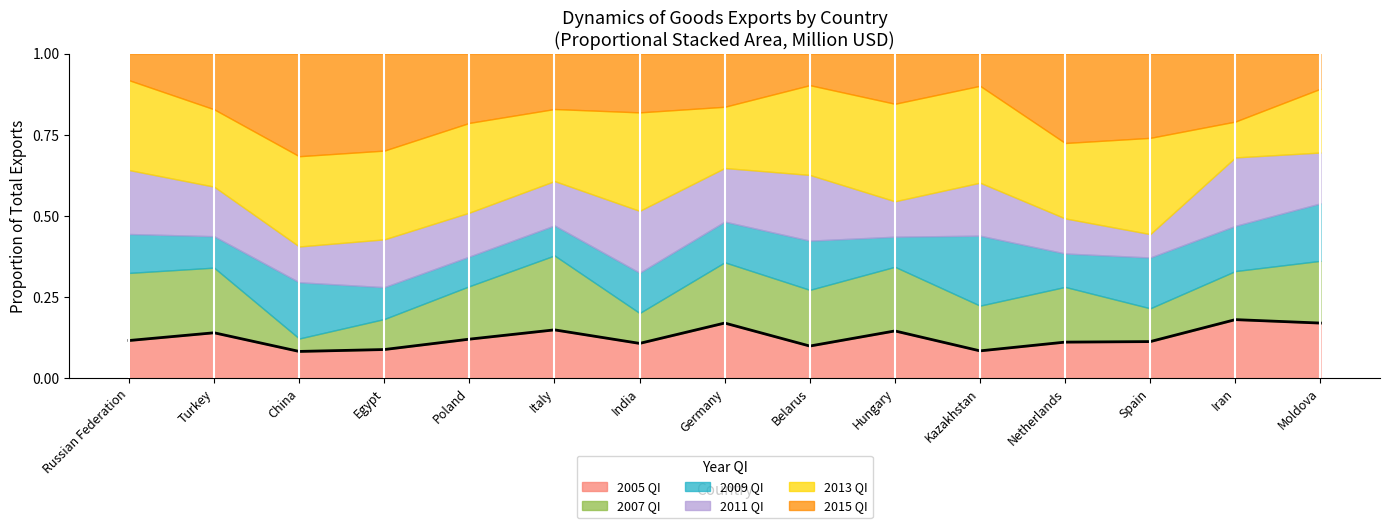

Which category has the highest value across all series?

Iran